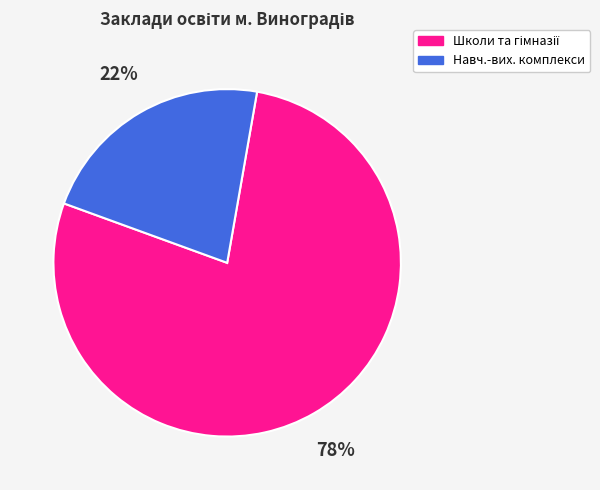

Is there any slice that represents more than half of the pie?

Yes